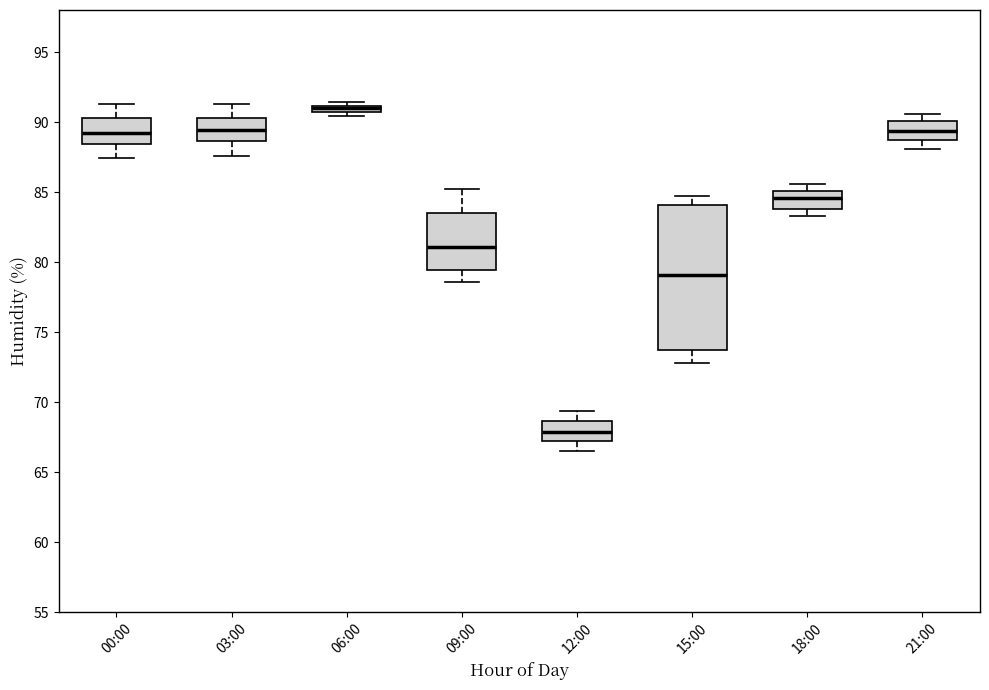

Where is the lower edge of the box for 00:00 on the y-axis? The values are not printed on the chart, so give them approximately, as read against the axis.

88.5